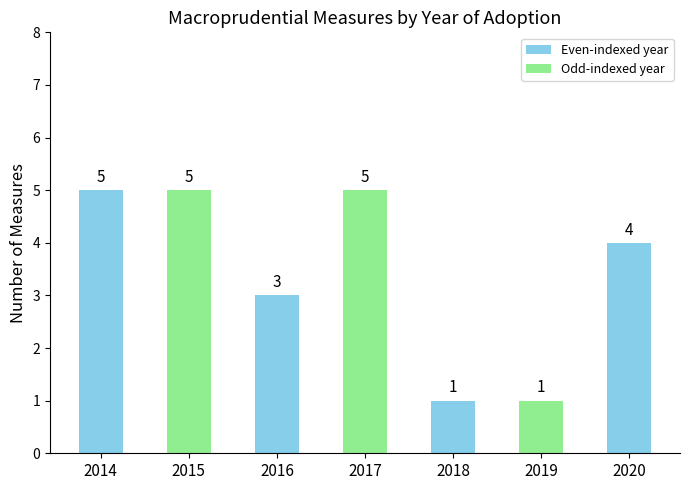

Count the values in the range 1 to 5.

7